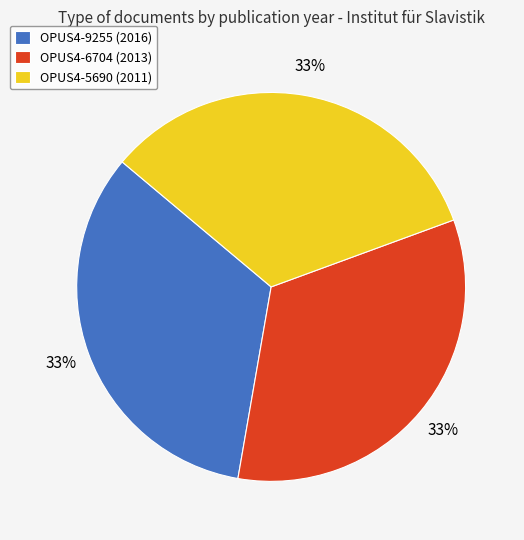

How many slices are in this pie chart?

3